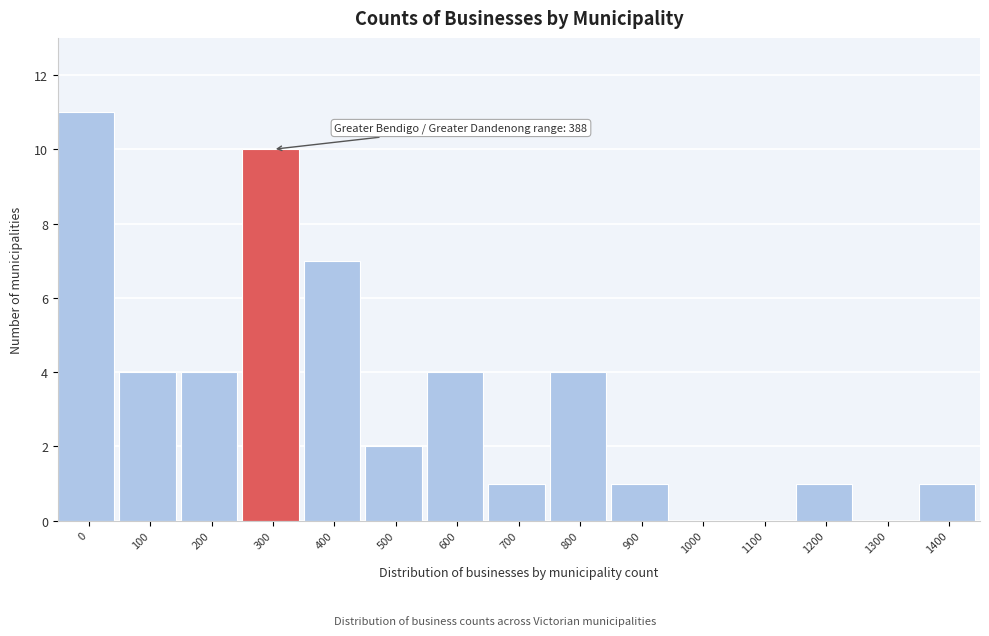

Reading left to right, what are all the values shown in this chart?

0=11	100=4	200=4	300=10	400=7	500=2	600=4	700=1	800=4	900=1	1000=0	1100=0	1200=1	1300=0	1400=1